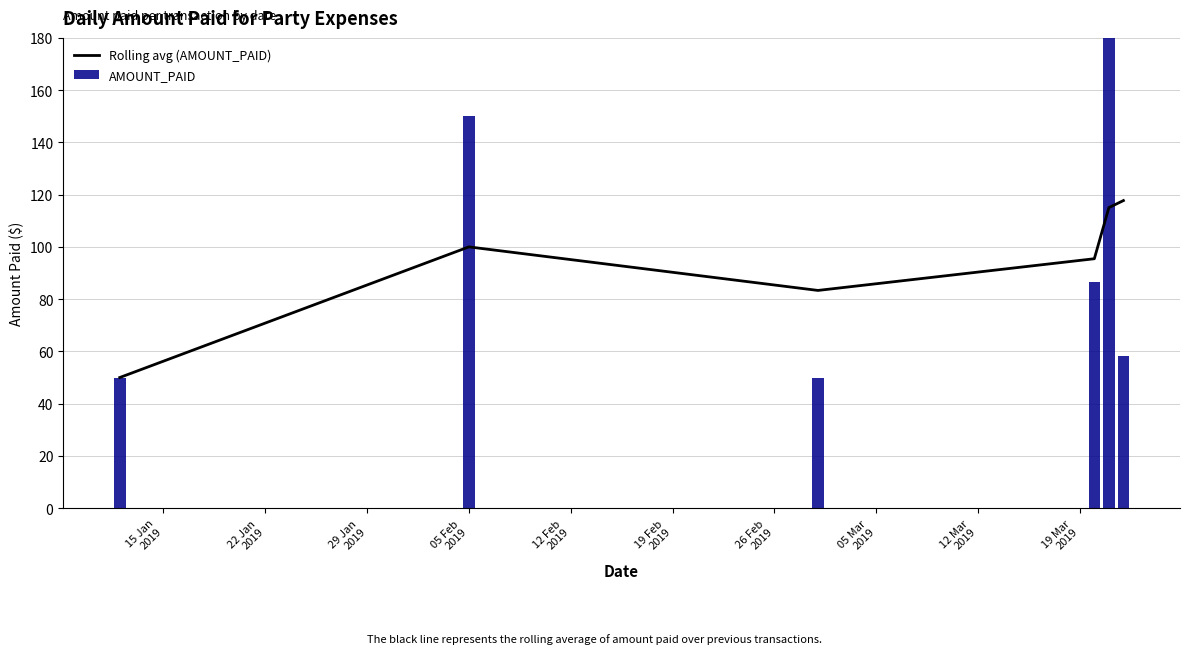

Is the value of Rolling avg (AMOUNT_PAID) at 29 Jan
2019 greater than the value of AMOUNT_PAID at 22 Jan
2019?

No